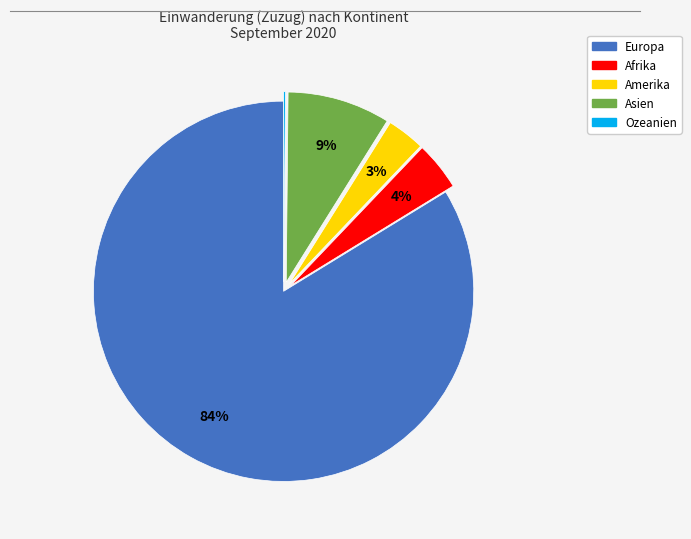

Is it true that Asien is 9% of the pie?

True